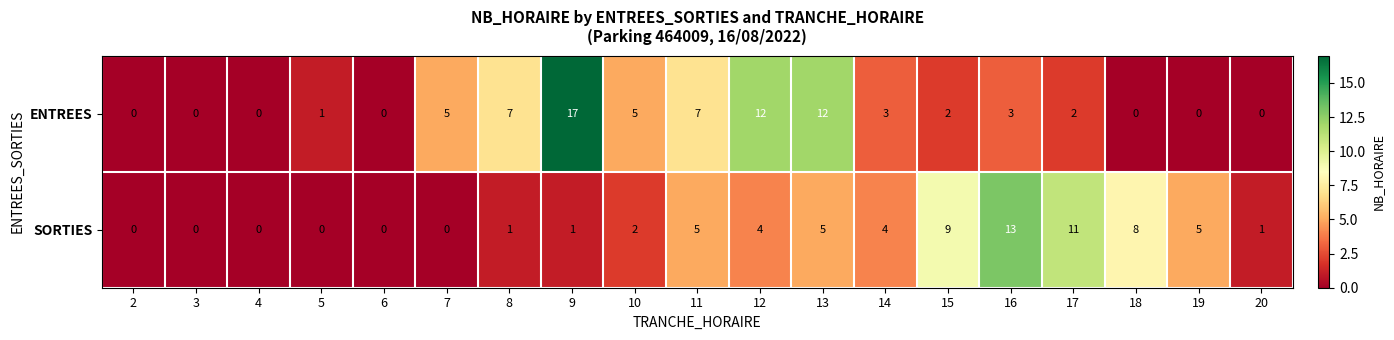

Between 6 and 15, which series saw the biggest shift?

SORTIES